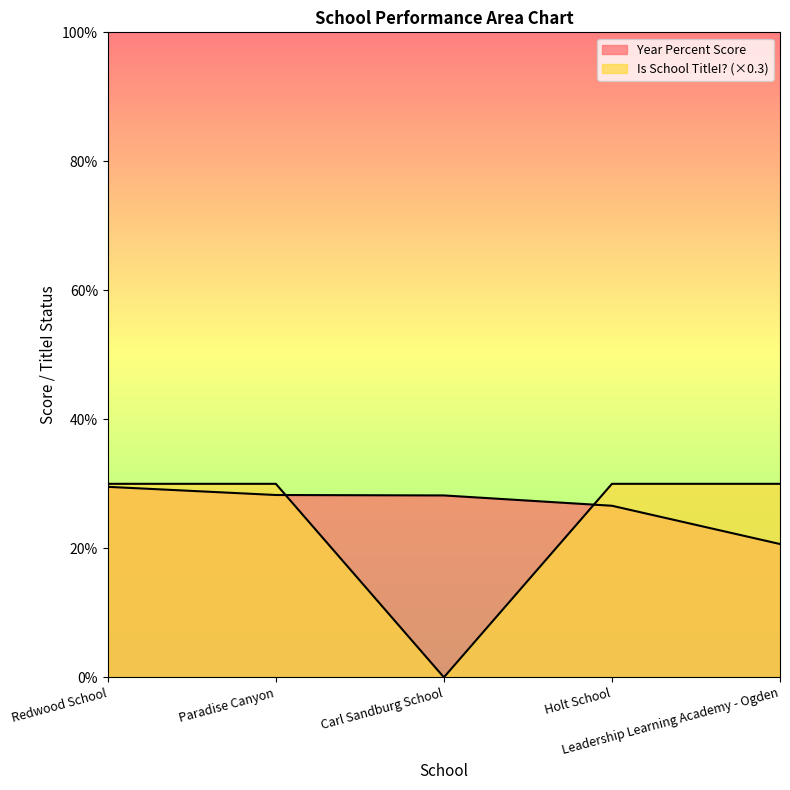

How many lines are shown in the chart?

2